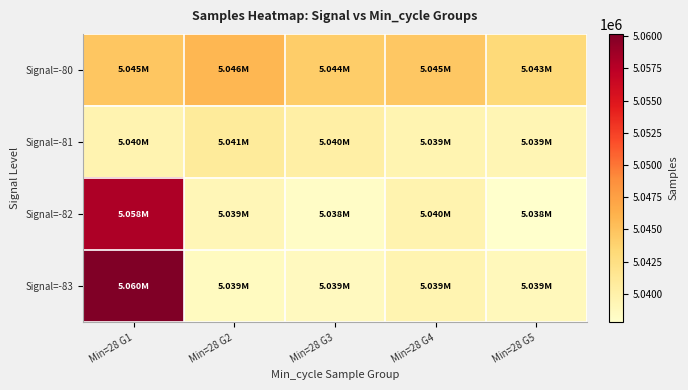

What is the greatest value displayed?

5060167